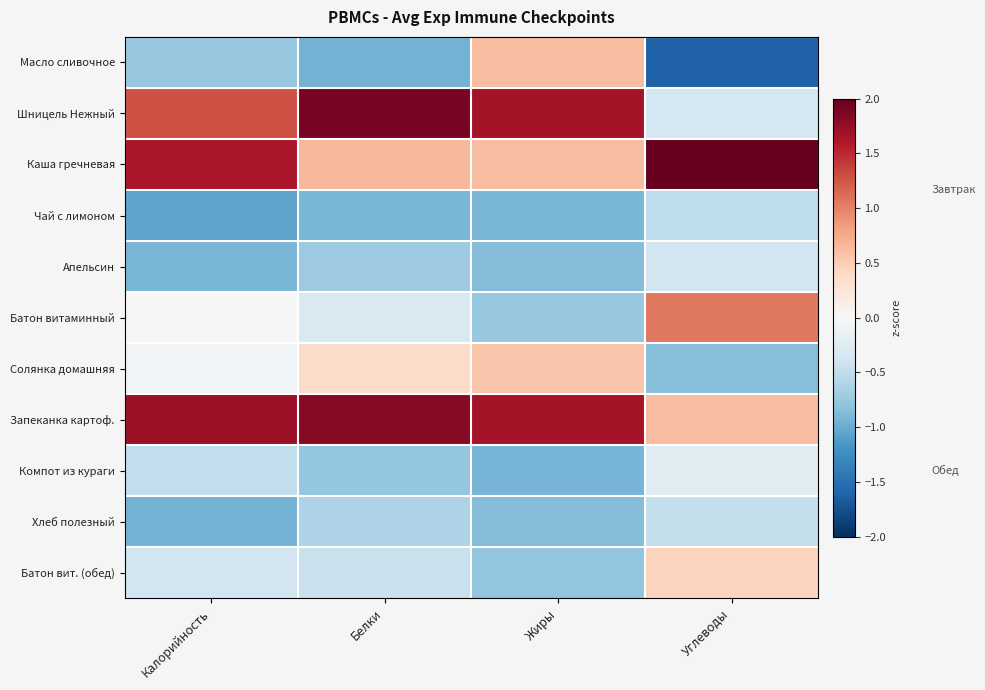

Rank the series at Калорийность from highest to lowest value.

Запеканка картоф., Каша гречневая, Шницель Нежный, Батон витаминный, Солянка домашняя, Батон вит. (обед), Компот из кураги, Масло сливочное, Апельсин, Хлеб полезный, Чай с лимоном